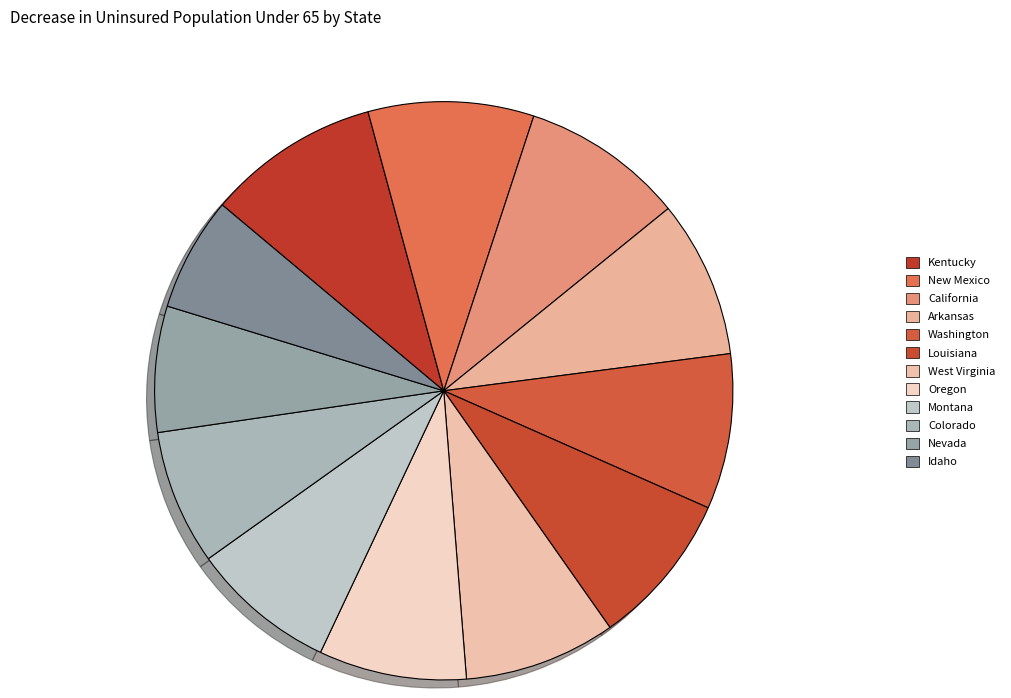

How many segments does this pie chart have?

12